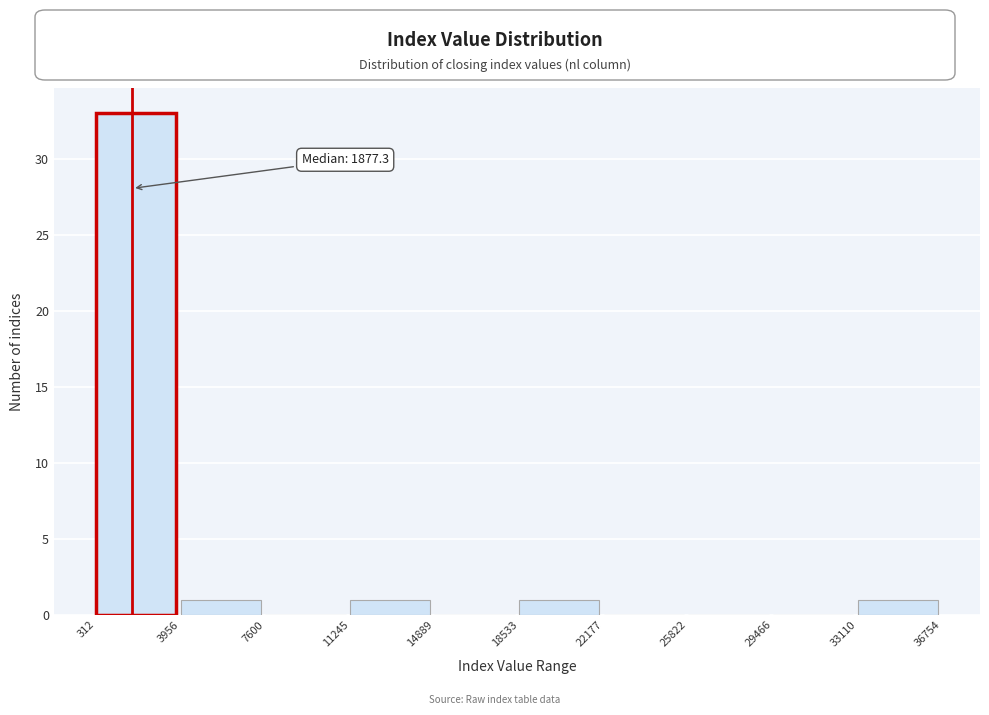

Which range on the x-axis has the tallest bar?

312 to 3956